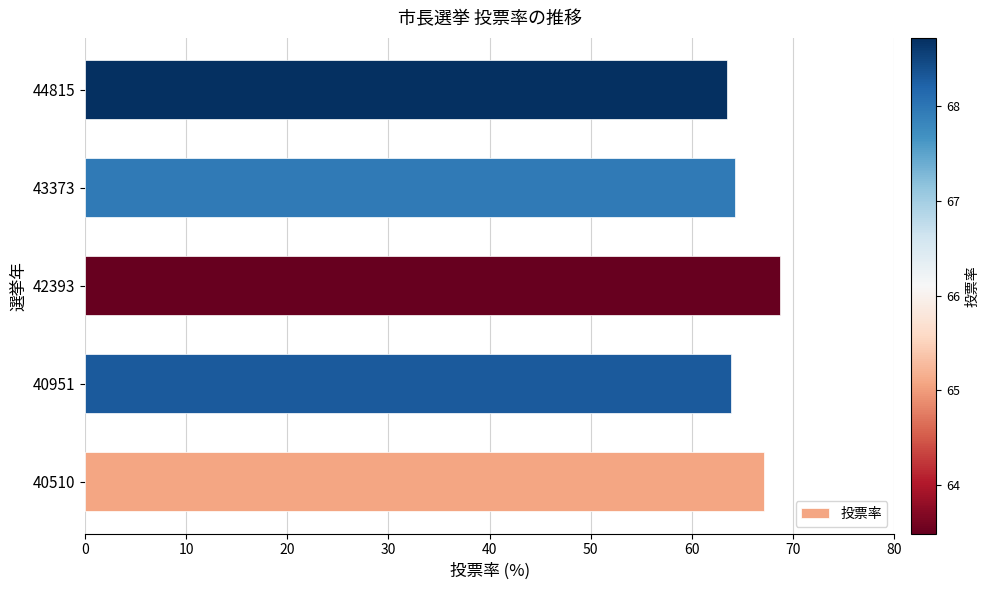

What is the change in value from 40510 to 42393?

+1.6